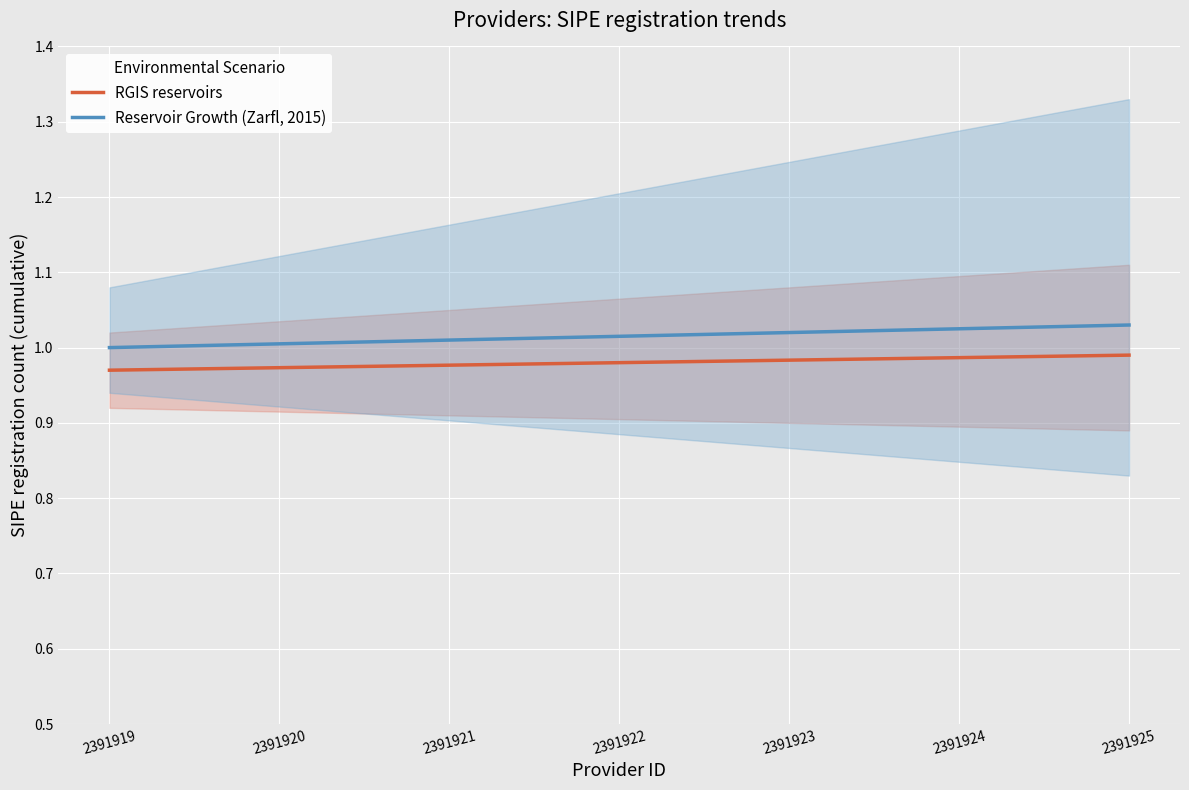

True or false: RGIS reservoirs and Reservoir Growth (Zarfl, 2015) intersect in this chart.

False